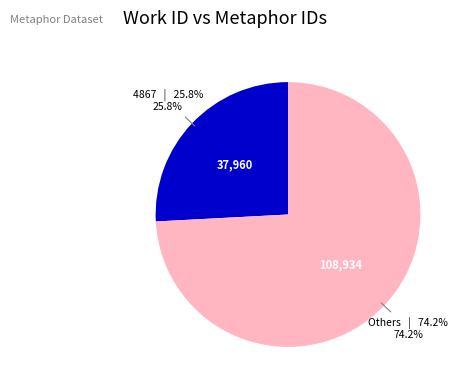

How many segments does this pie chart have?

2